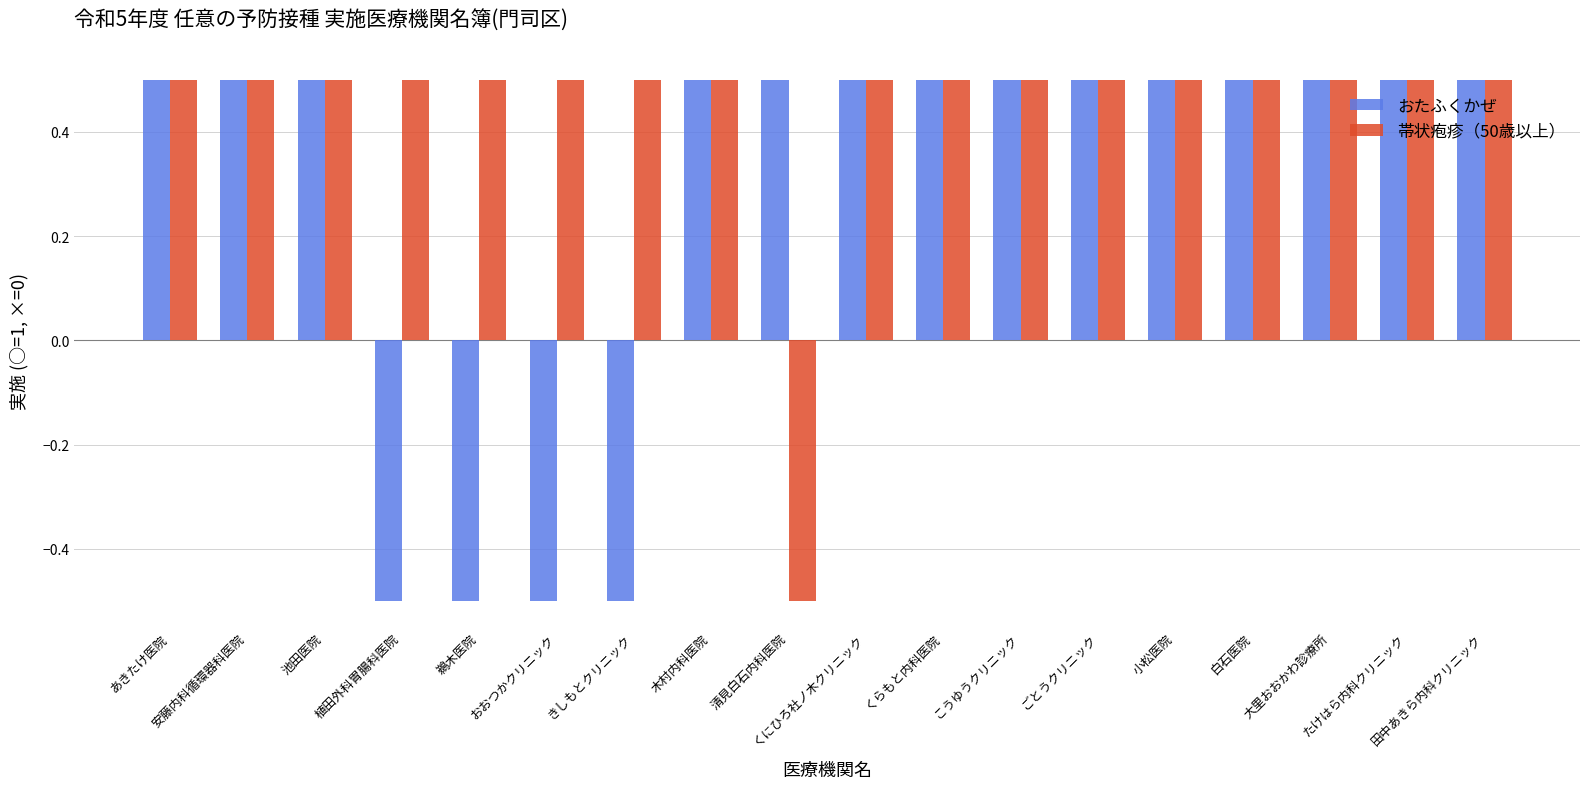

How many data points in おたふくかぜ are above 0?

14